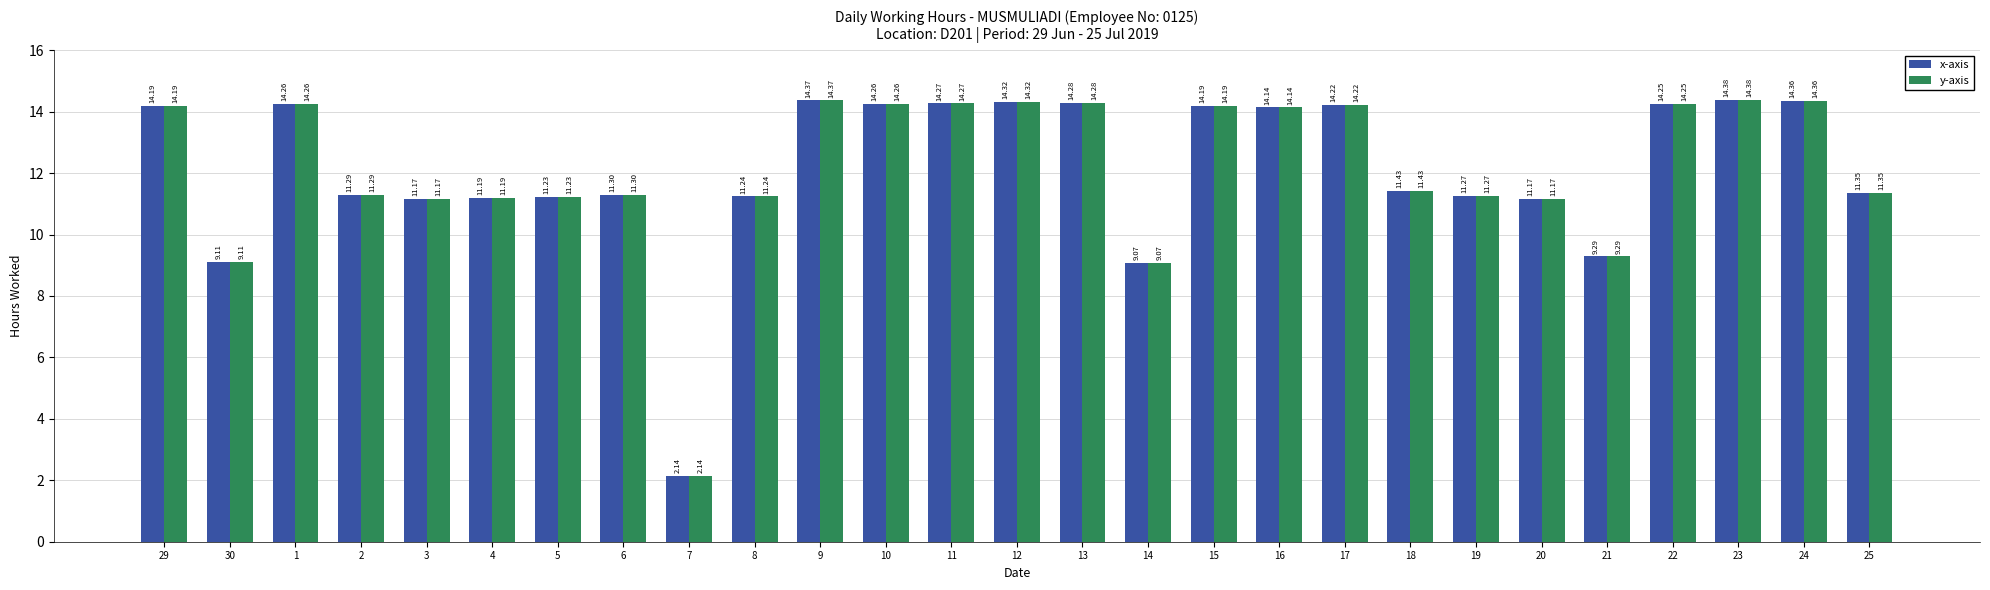

Where is x-axis nearest to the value 8?

14